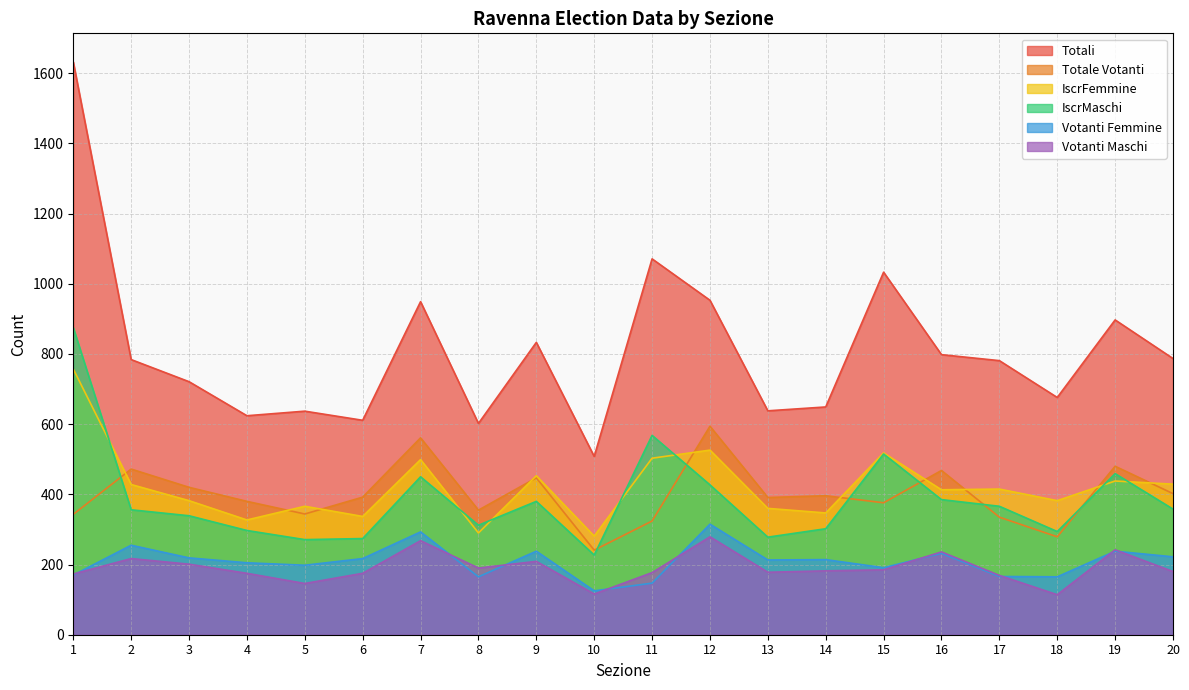

Reading left to right, what are all the values shown in this chart?

Totali: 1=1632	2=784	3=721	4=624	5=637	6=611	7=949	8=602	9=833	10=508	11=1071	12=953	13=638	14=649	15=1033	16=798	17=781	18=676	19=897	20=787
Totale Votanti: 1=343	2=472	3=420	4=380	5=344	6=392	7=561	8=355	9=447	10=241	11=324	12=594	13=391	14=396	15=376	16=468	17=335	18=279	19=480	20=402
IscrFemmine: 1=757	2=428	3=382	4=327	5=366	6=337	7=499	8=290	9=453	10=281	11=503	12=526	13=360	14=347	15=518	16=413	17=415	18=382	19=438	20=429
IscrMaschi: 1=875	2=356	3=339	4=297	5=271	6=274	7=450	8=312	9=380	10=227	11=568	12=427	13=278	14=302	15=515	16=385	17=366	18=294	19=459	20=358
Votanti Femmine: 1=170	2=255	3=219	4=205	5=198	6=217	7=293	8=165	9=238	10=125	11=147	12=315	13=213	14=214	15=191	16=232	17=166	18=165	19=238	20=222
Votanti Maschi: 1=173	2=217	3=201	4=175	5=146	6=175	7=268	8=190	9=209	10=116	11=177	12=279	13=178	14=182	15=185	16=236	17=169	18=114	19=242	20=180